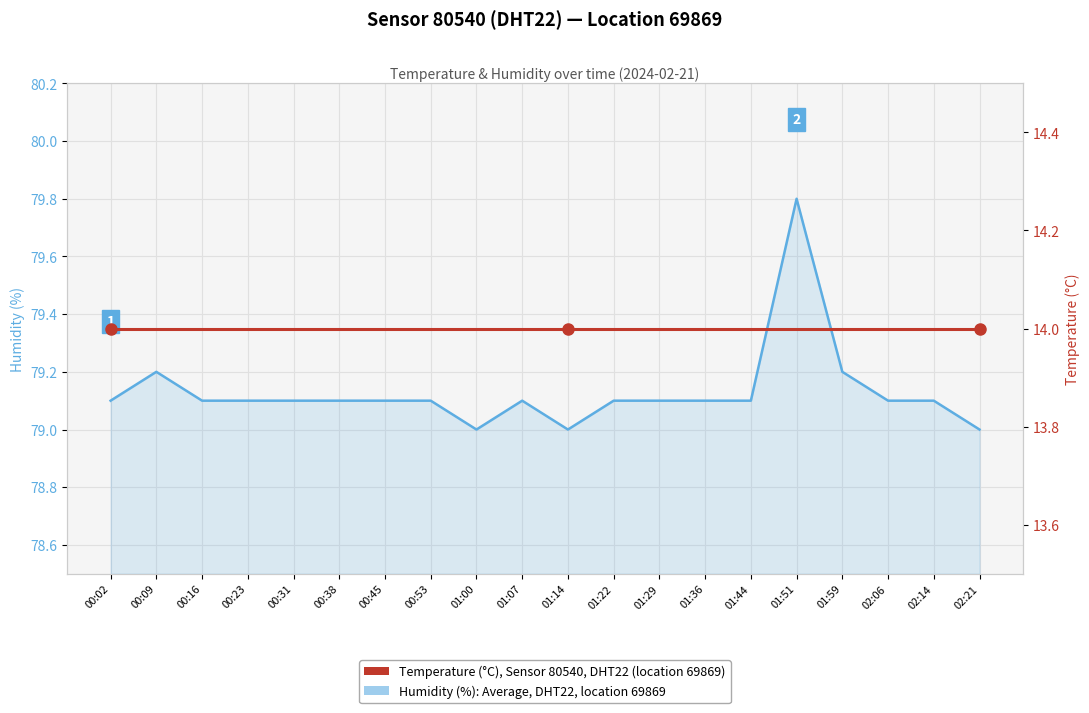

Rank the categories by Temperature (°C), Sensor 80540, DHT22 value from lowest to highest.

00:02, 00:09, 00:16, 00:23, 00:31, 00:38, 00:45, 00:53, 01:00, 01:07, 01:14, 01:22, 01:29, 01:36, 01:44, 01:51, 01:59, 02:06, 02:14, 02:21